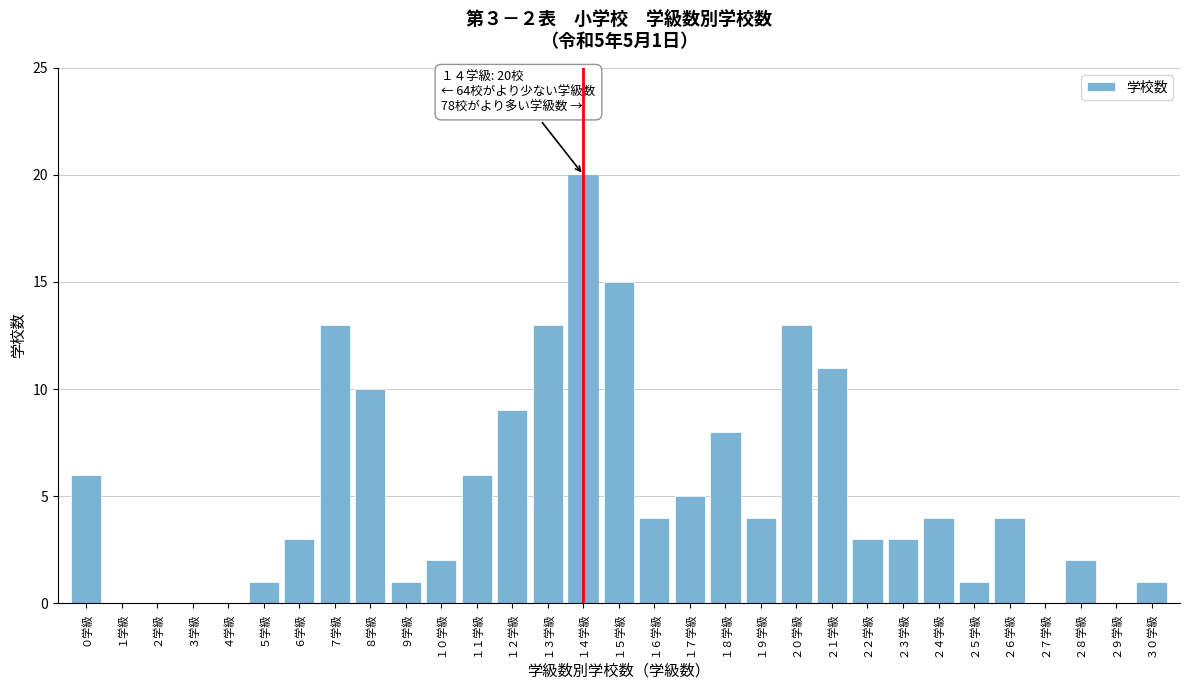

True or false: the data shows 3 at １１学級.

False